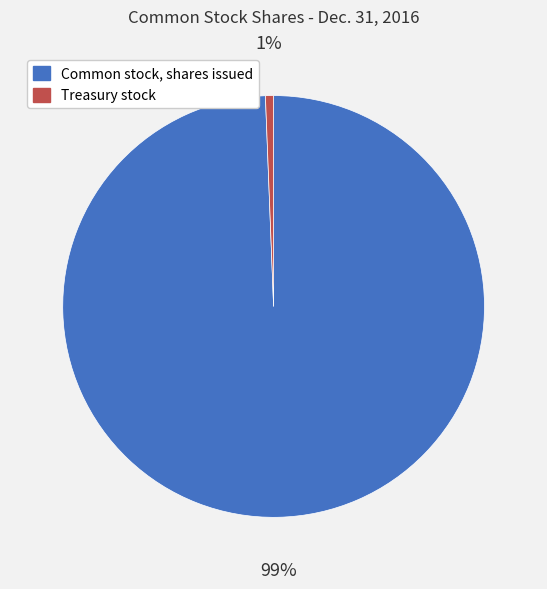

To the nearest percent, what is the combined percentage of Treasury stock and Common stock, shares issued?

100%